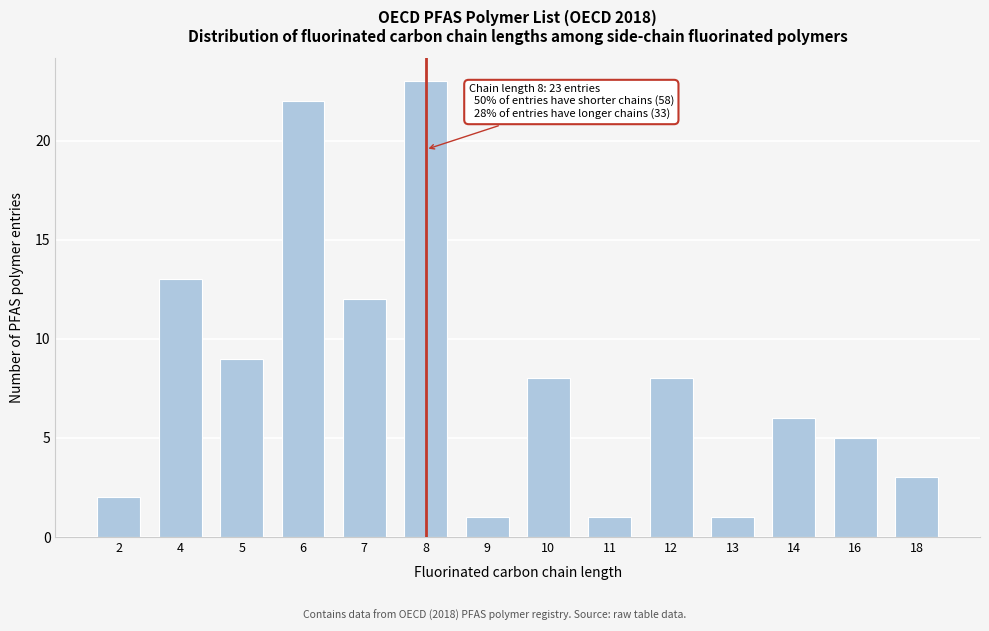

Reading left to right, transcribe all the data shown in this chart.

2=2	4=13	5=9	6=22	7=12	8=23	9=1	10=8	11=1	12=8	13=1	14=6	16=5	18=3